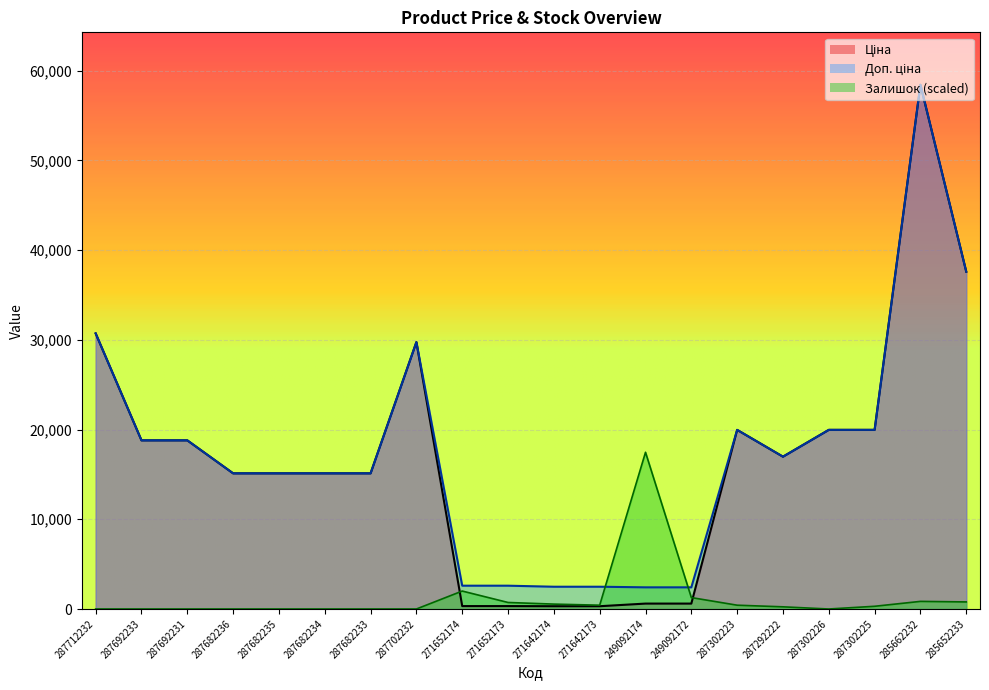

True or false: Доп. ціна and Залишок cross at least once.

True